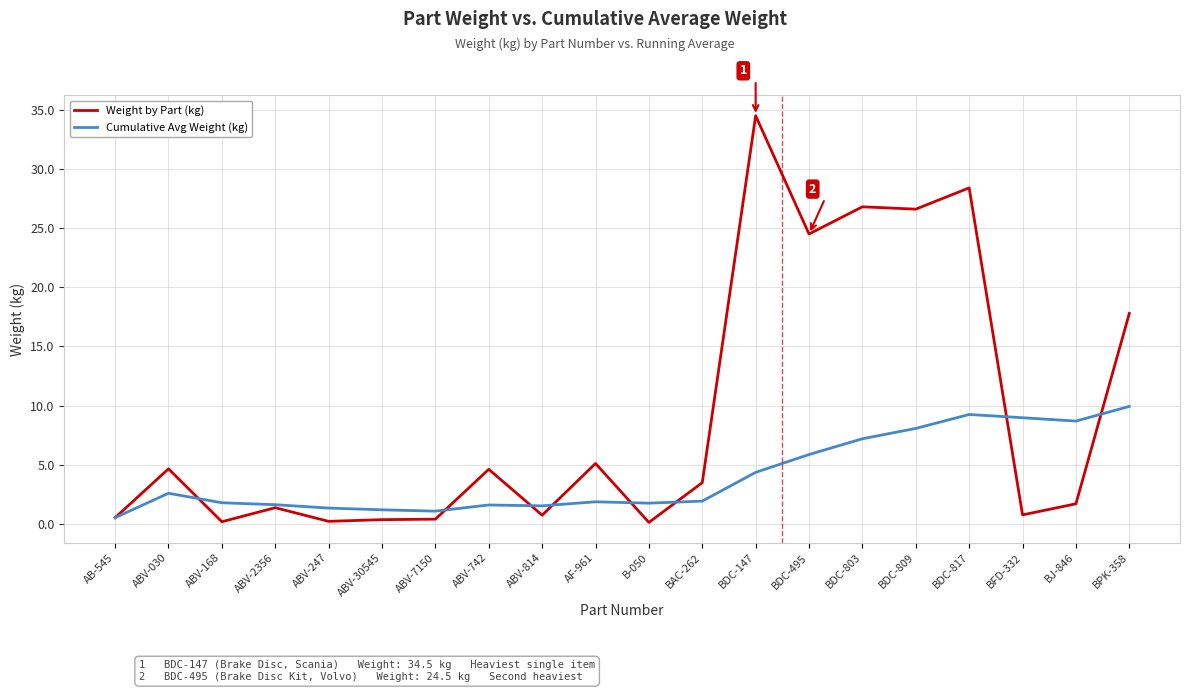

What position from the left is BDC-809?

16